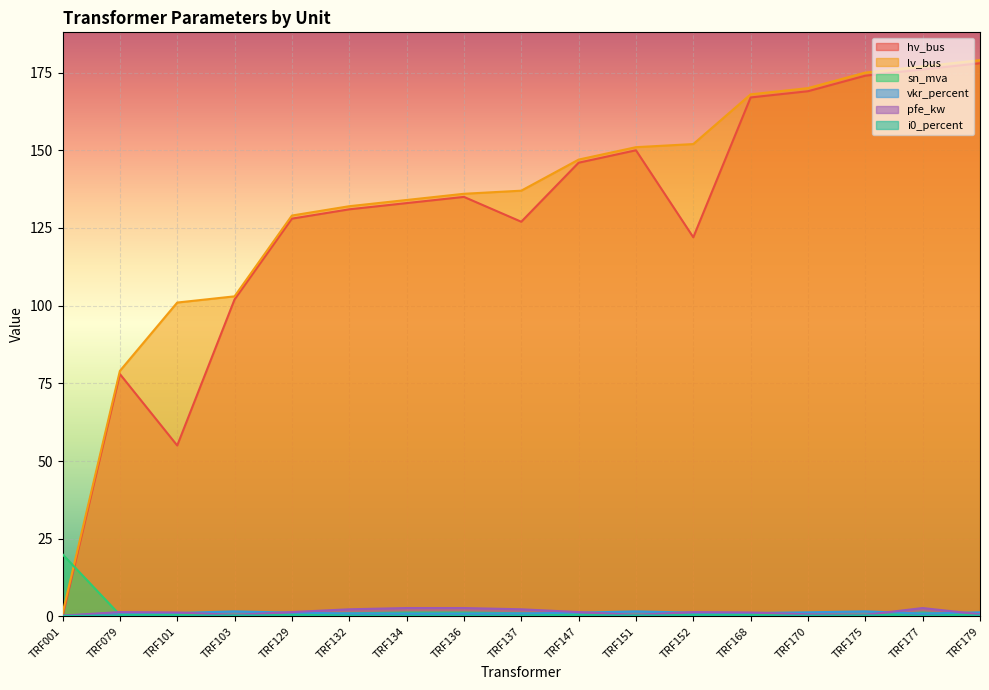

What is the difference between the second highest and second lowest values in the vkr_percent series?

0.7